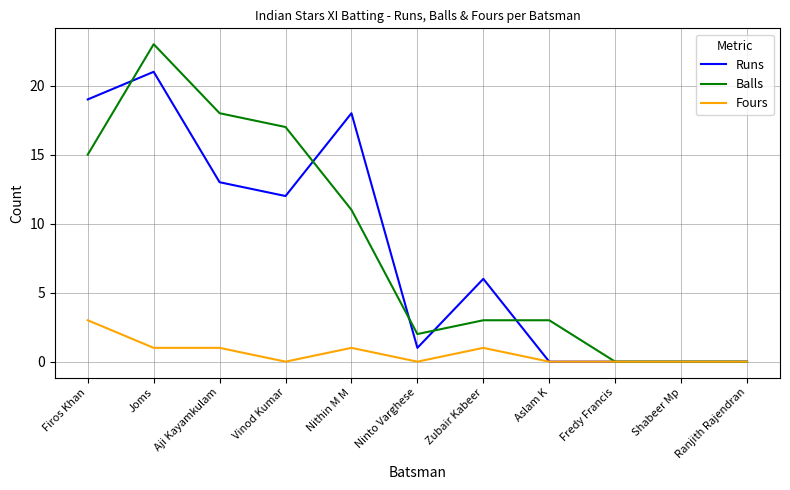

What are all the series names shown in the legend?

Runs, Balls, Fours